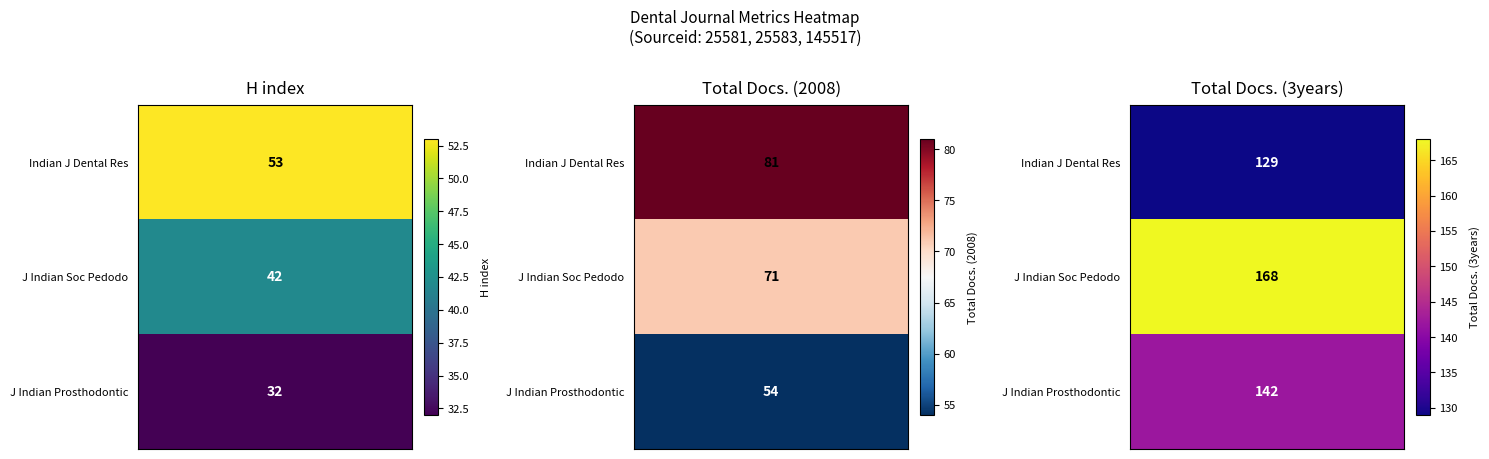

How many series are shown in this chart?

3